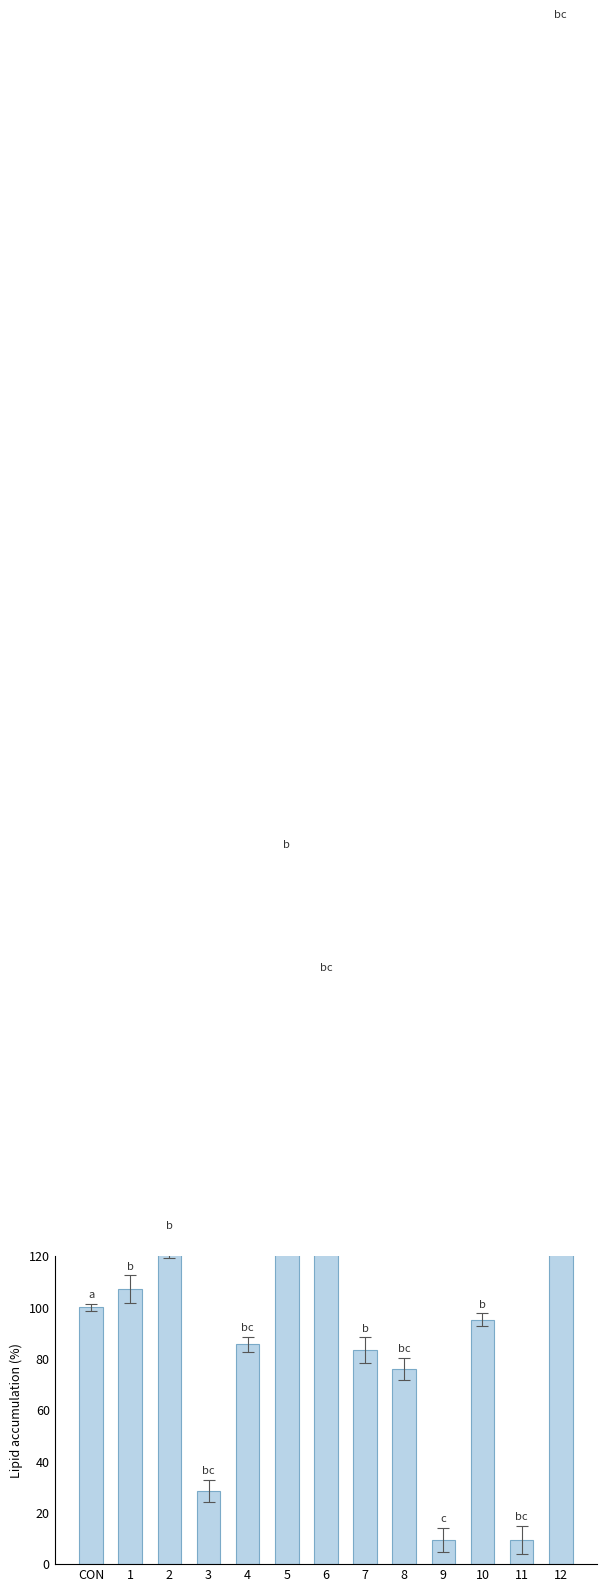

List the labels in order of value, largest first.

12, 5, 6, 2, 1, CON, 10, 4, 7, 8, 3, 9, 11